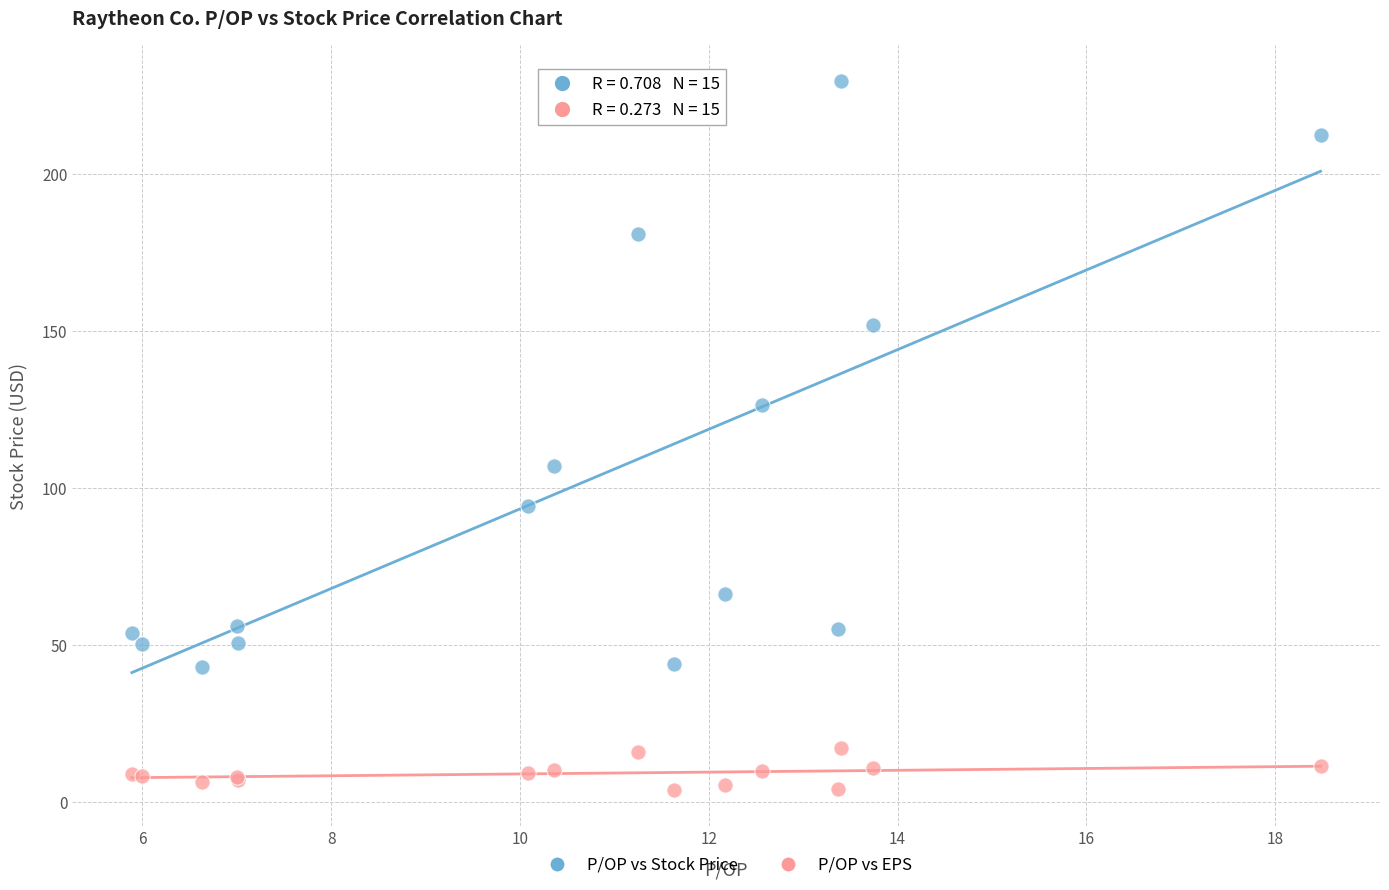

Which series has the largest Y range (max minus min)?

P/OP vs Stock Price